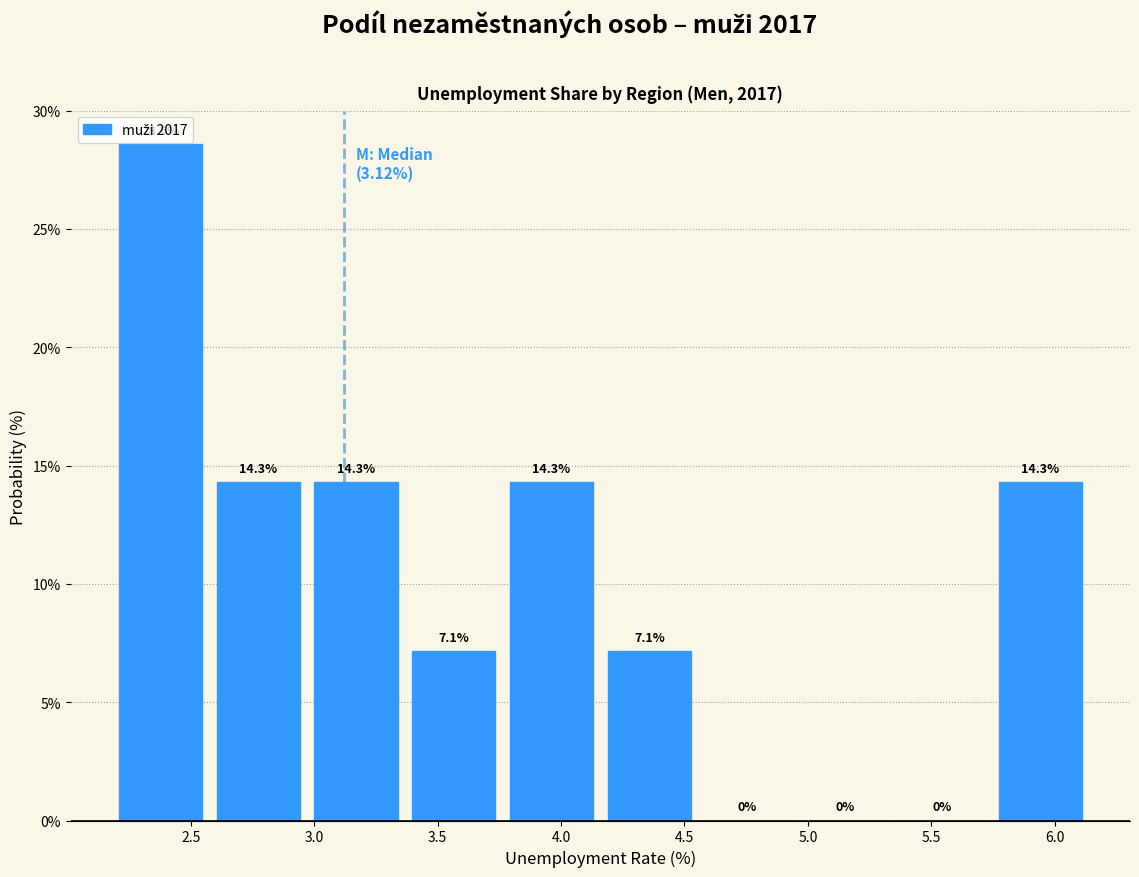

Reading left to right, transcribe this chart: for each bar, give the range it covers on the x-axis and its height. The bar edges are not printed on the chart, so give them approximately, as read against the axis.

2.20 to 2.55: 28.6
2.55 to 2.95: 14.3
2.95 to 3.35: 14.3
3.35 to 3.75: 7.1
3.75 to 4.15: 14.3
4.15 to 4.55: 7.1
4.55 to 4.95: 0.0
4.95 to 5.35: 0.0
5.35 to 5.75: 0.0
5.75 to 6.15: 14.3